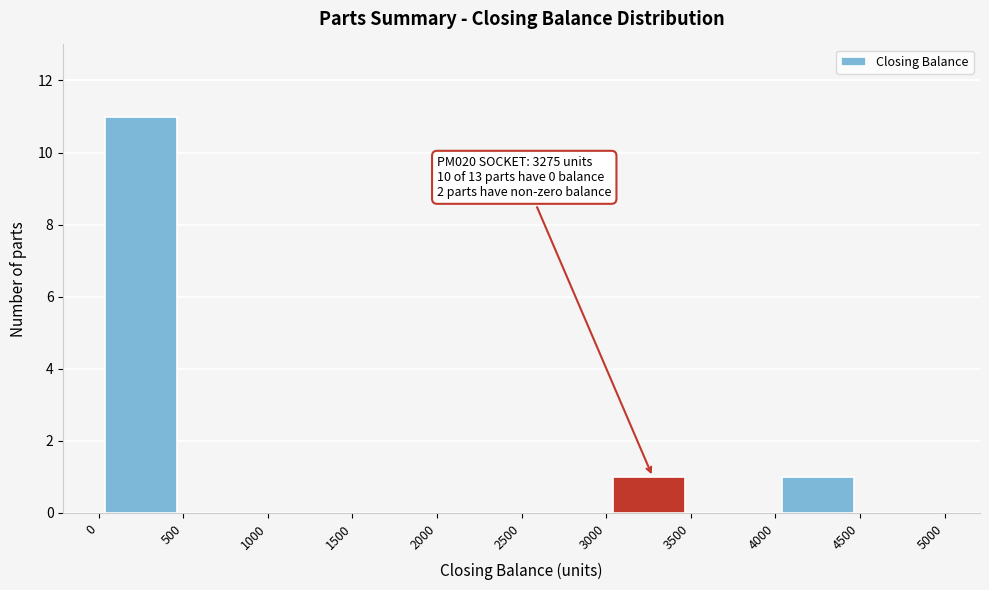

Which range on the x-axis has the tallest bar?

0 to 500